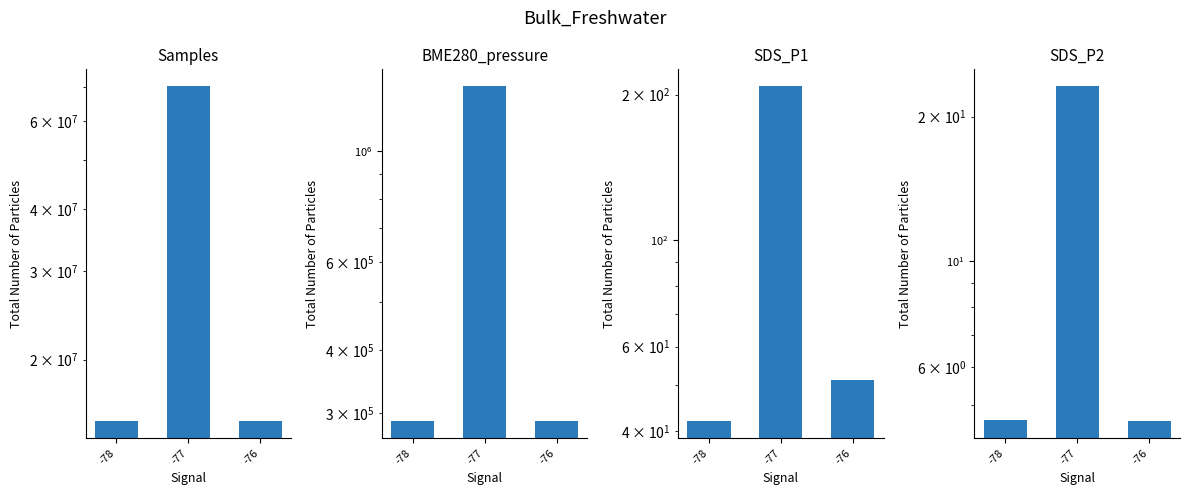

True or false: SDS_P1 has a value of 58.5 at -77.

False